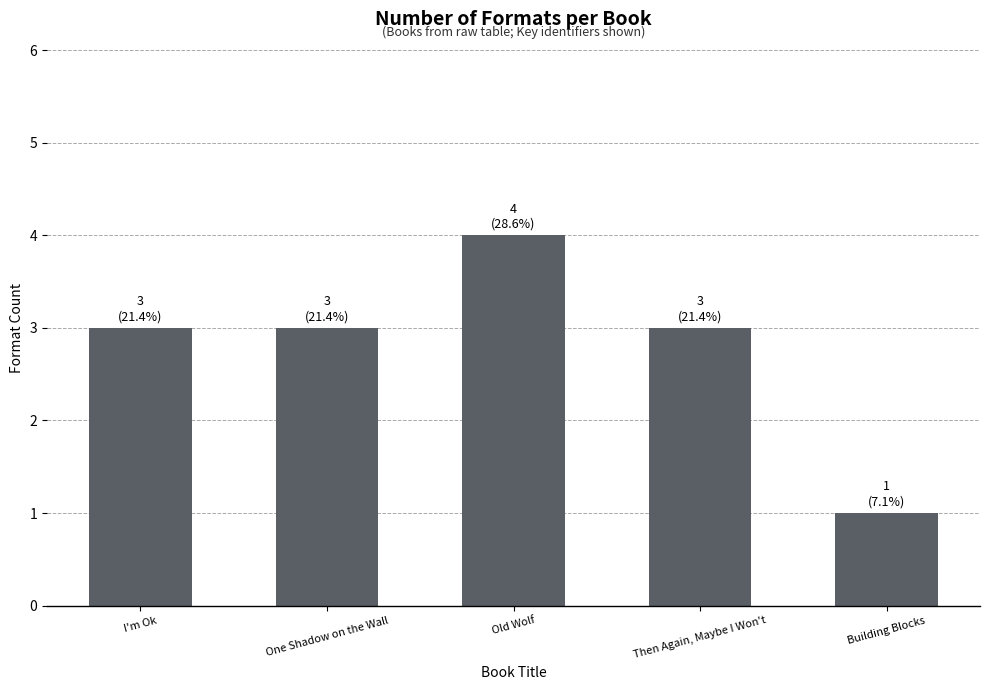

Read the value at I'm Ok.

3